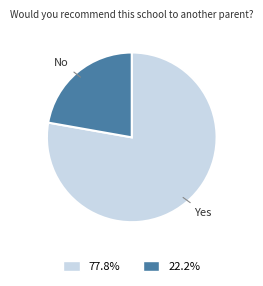

How many slices are in this pie chart?

2